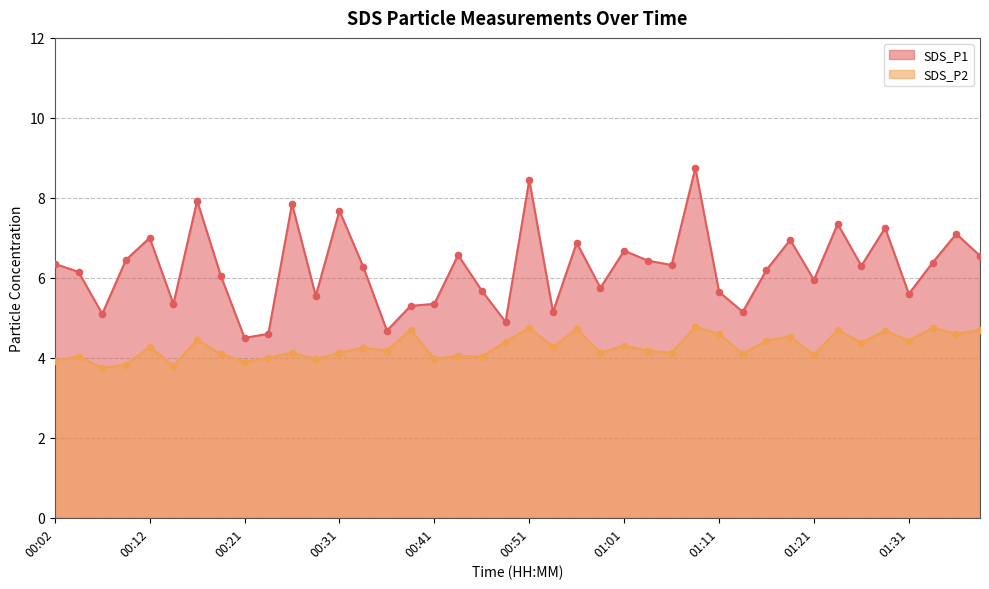

What is the total value across all series at 01:33?

11.1